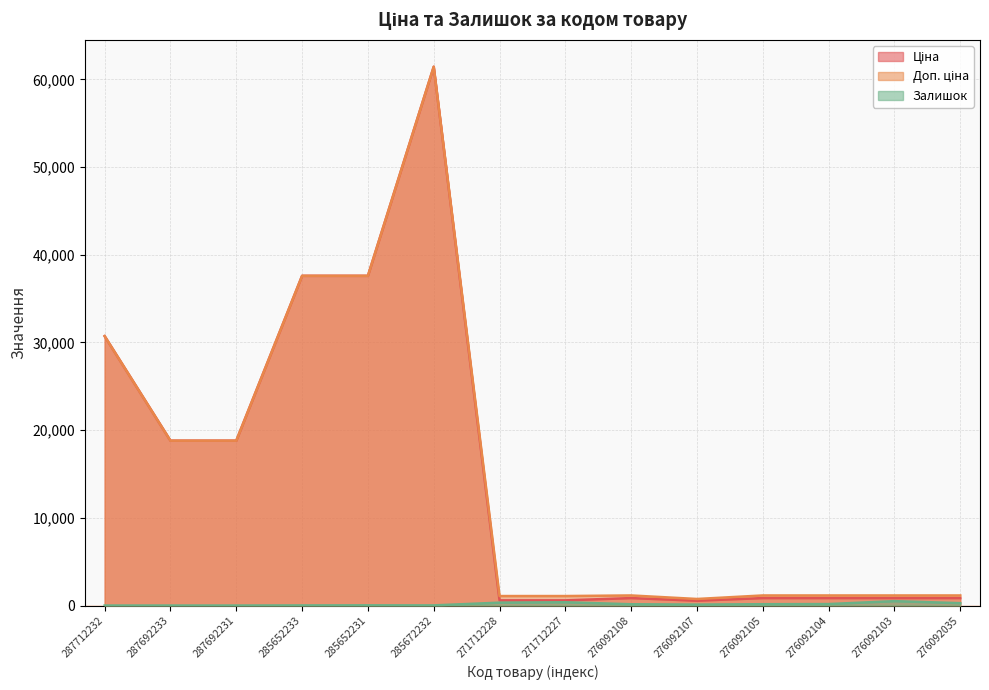

What is the sum of all Доп. ціна values?

213591.2